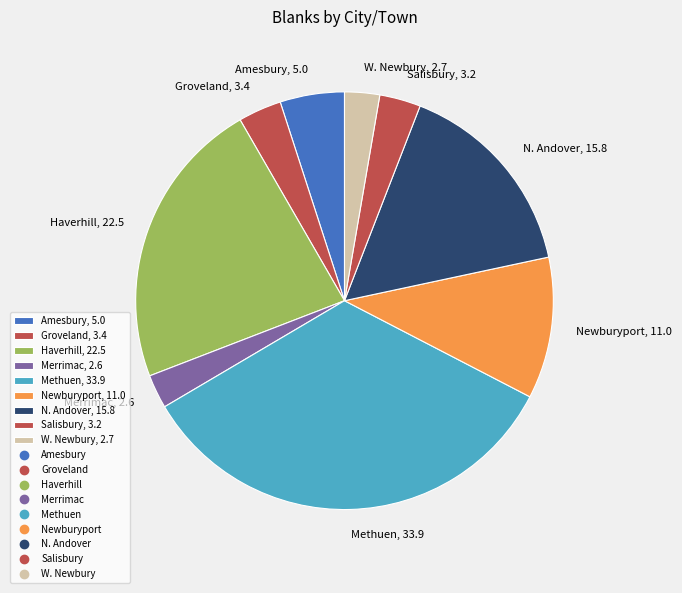

Combined, do Salisbury, 3.2 and Groveland, 3.4 account for over 50%?

No